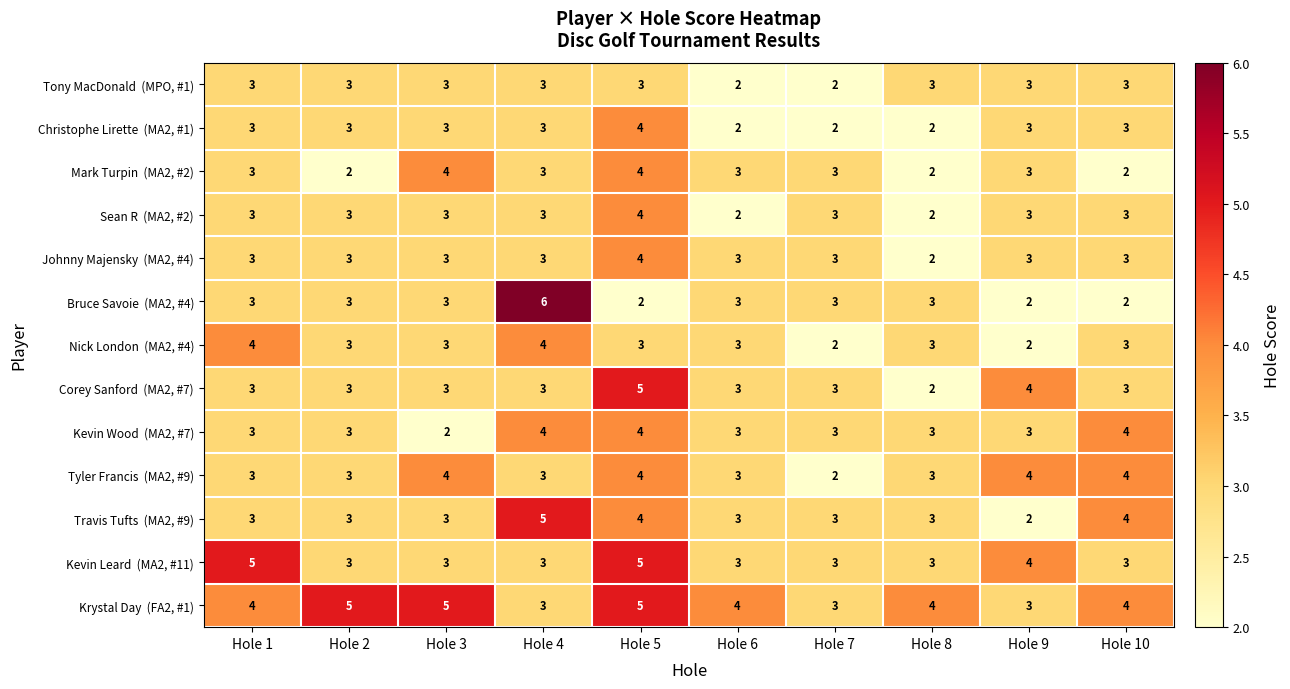

Which category has the highest value across all series?

Hole 4